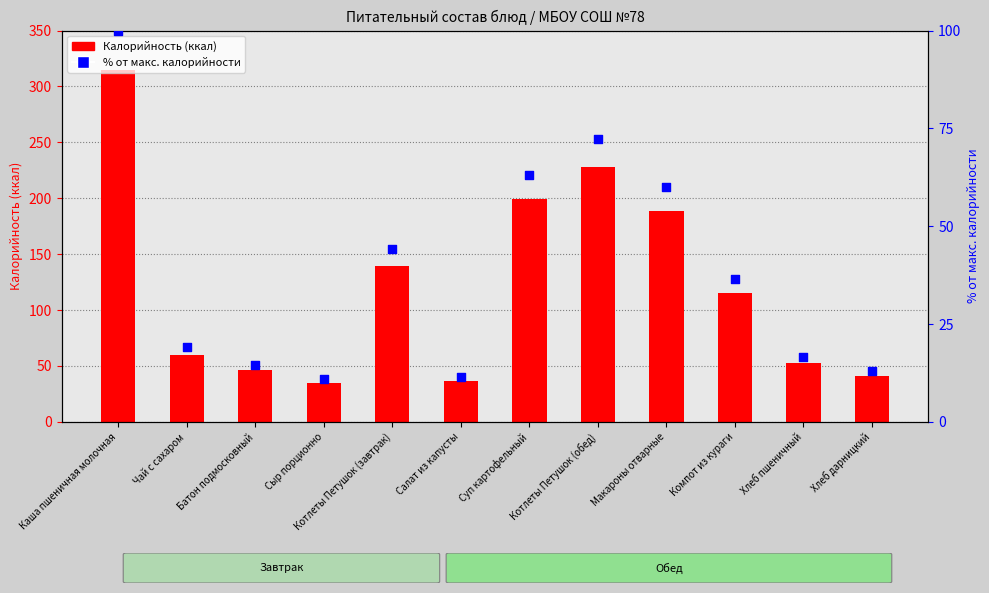

Which series has the largest total across all categories?

Калорийность